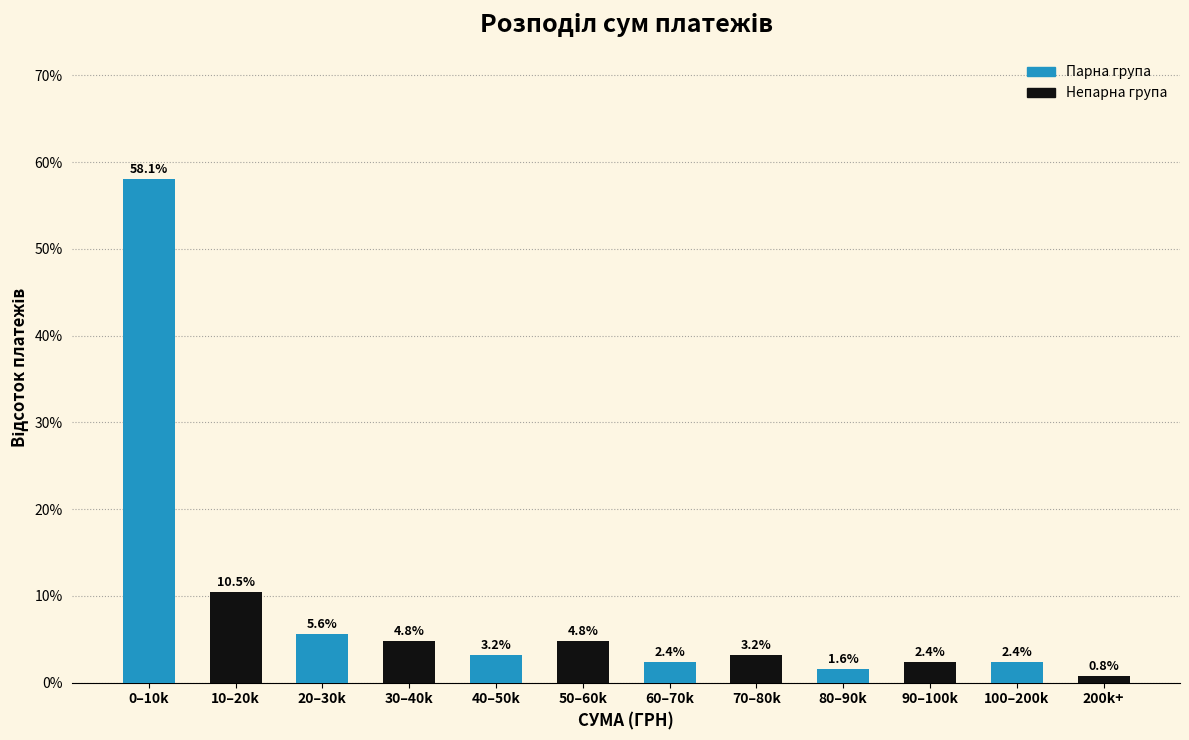

Reading right to left, what are all the values shown in this chart?

200k+=0.8	100–200k=2.4	90–100k=2.4	80–90k=1.6	70–80k=3.2	60–70k=2.4	50–60k=4.8	40–50k=3.2	30–40k=4.8	20–30k=5.6	10–20k=10.5	0–10k=58.1